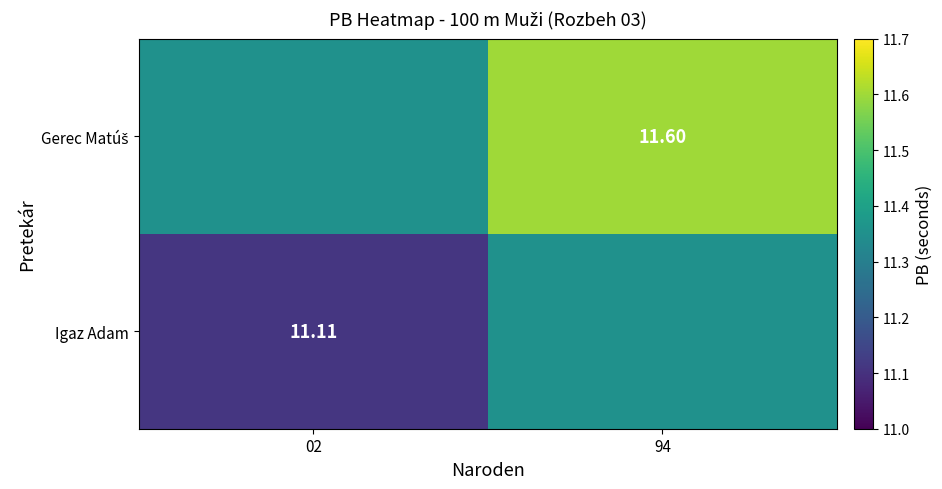

What is the total value across all series at 02?

22.5